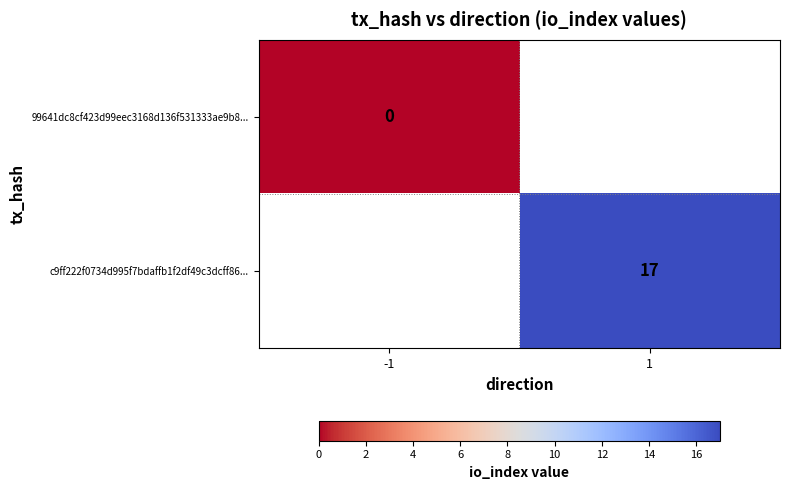

True or false: c9ff222f0734d995f7bdaffb1f2df49c3dcff86... has a value of 4 at 1.

False